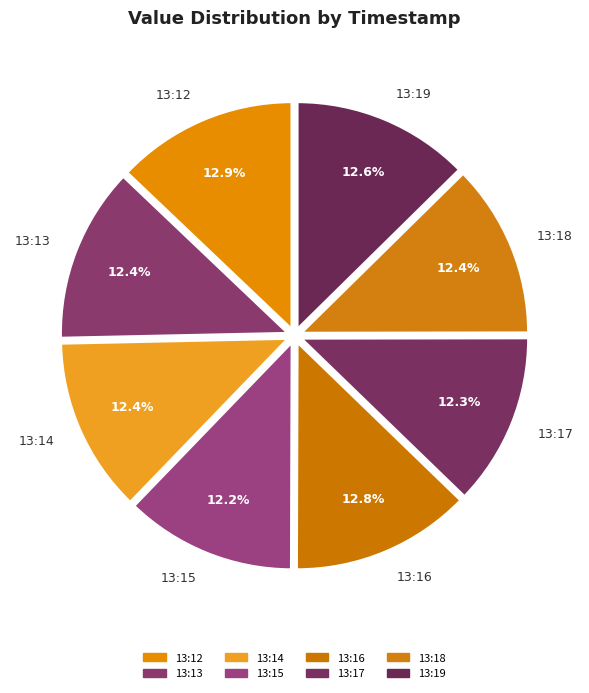

How much of the chart is everything except 13:12?

87.1%